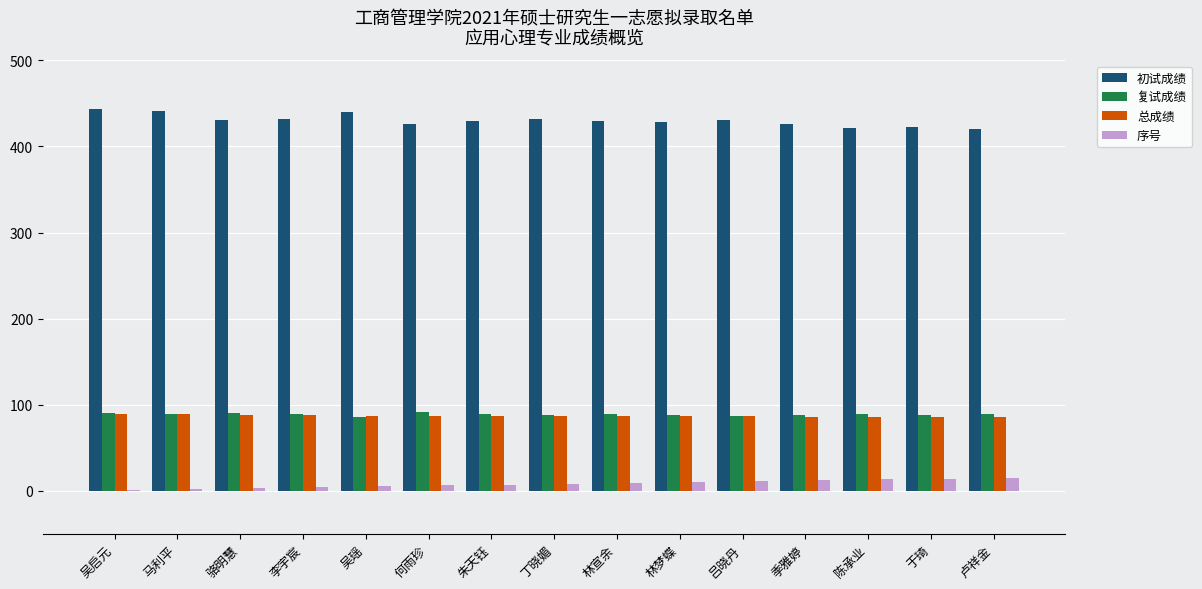

What is the greatest value displayed?

443.0